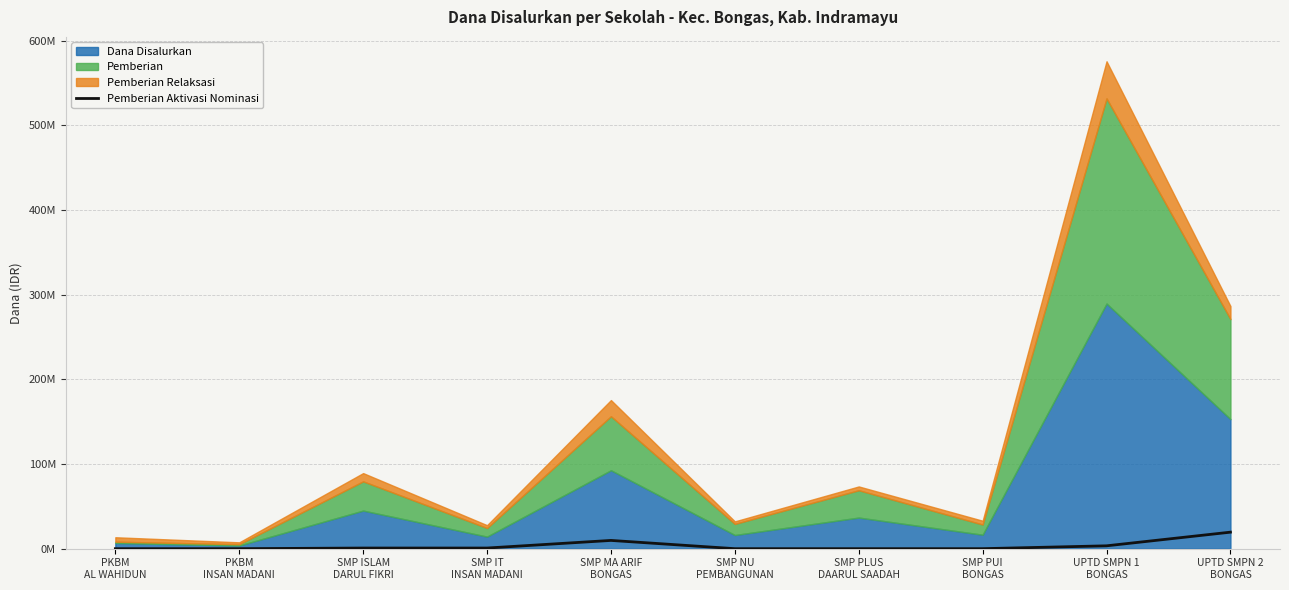

The chart shows a value of 289006 at SMP ISLAM
DARUL FIKRI. True or false?

False